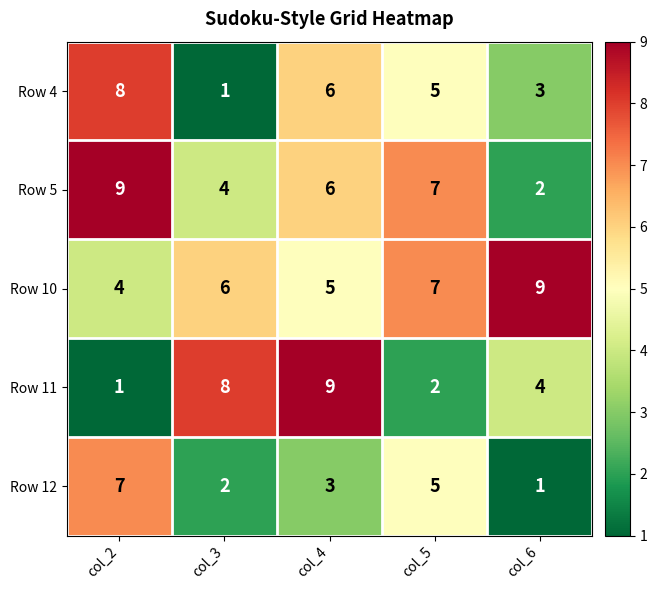

Reading right to left, transcribe all the data shown in this chart.

Row 4: 3	5	6	1	8
Row 5: 2	7	6	4	9
Row 10: 9	7	5	6	4
Row 11: 4	2	9	8	1
Row 12: 1	5	3	2	7